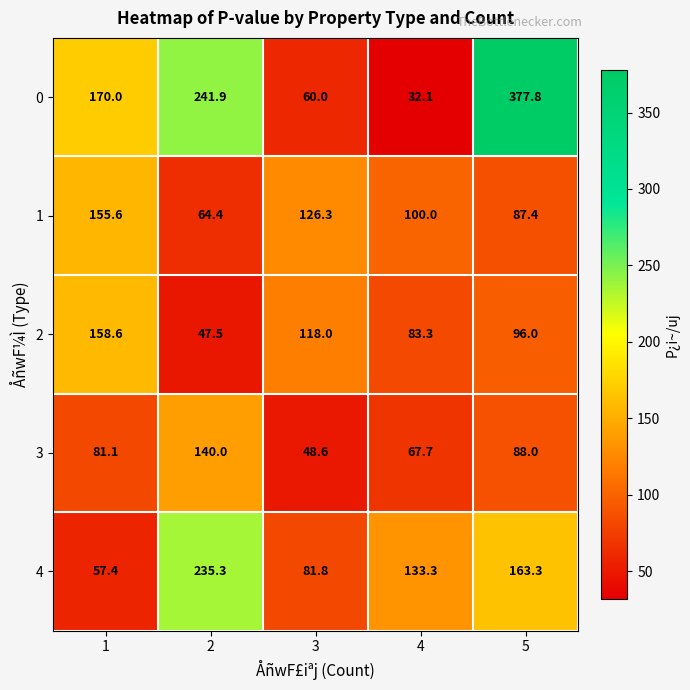

The 2 series shows 14.5 at 2. True or false?

False